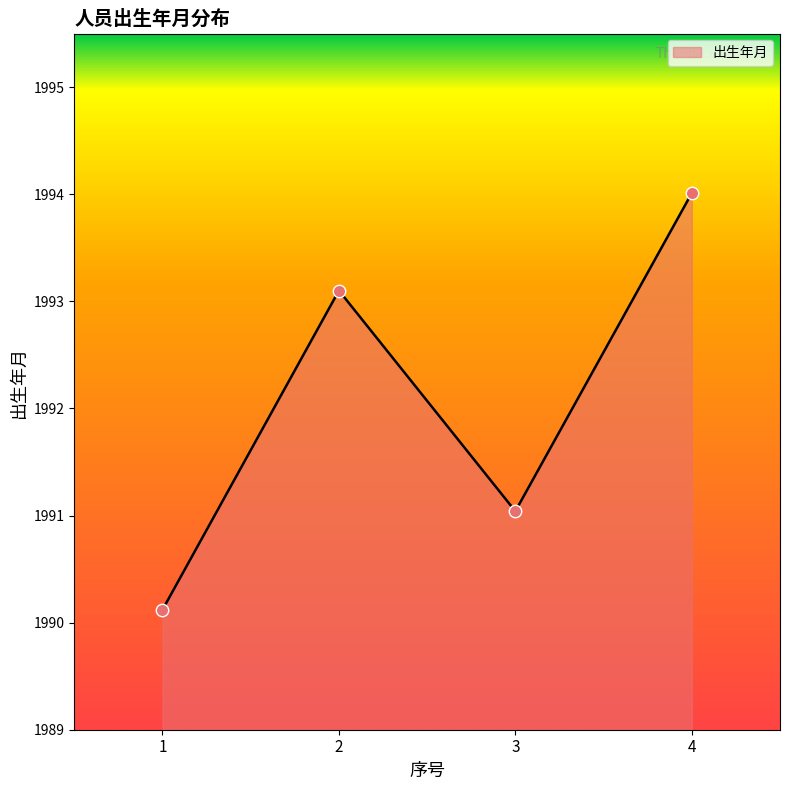

Approximately how many times larger is the value at 2 compared to 3?

1.0